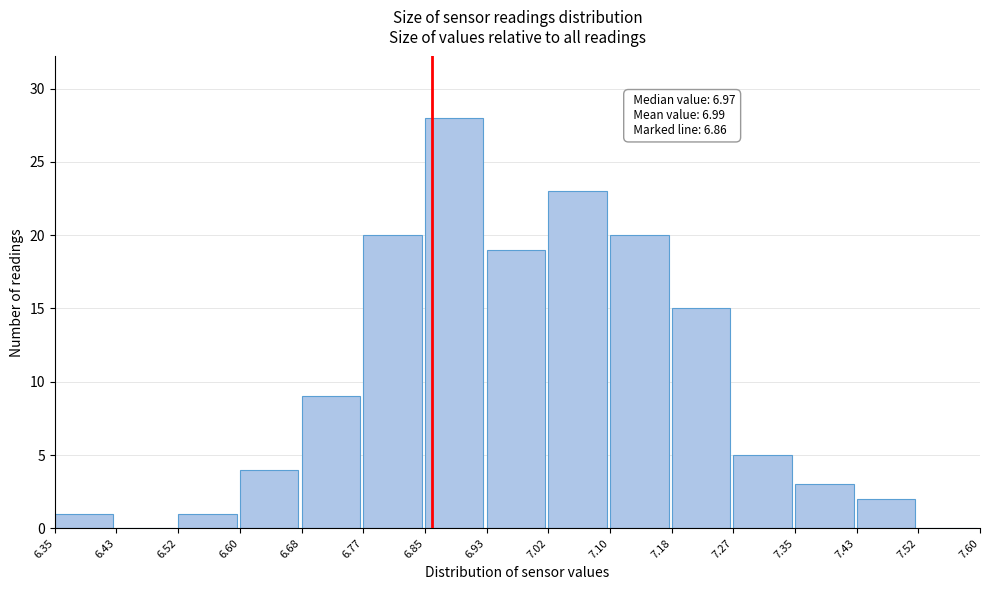

Over which range of the x-axis is the bar tallest?

6.85 to 6.93